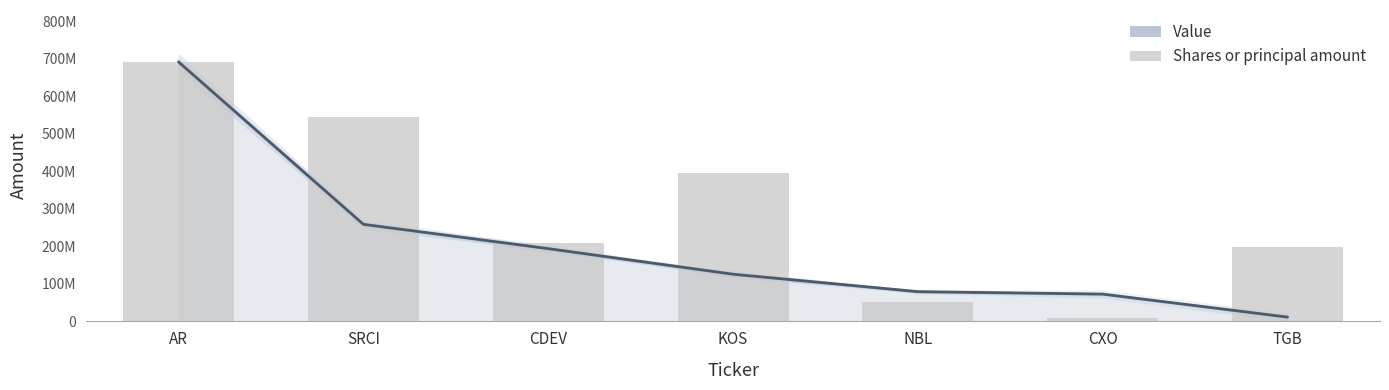

Rank the categories by value from highest to lowest.

AR, SRCI, KOS, CDEV, TGB, NBL, CXO